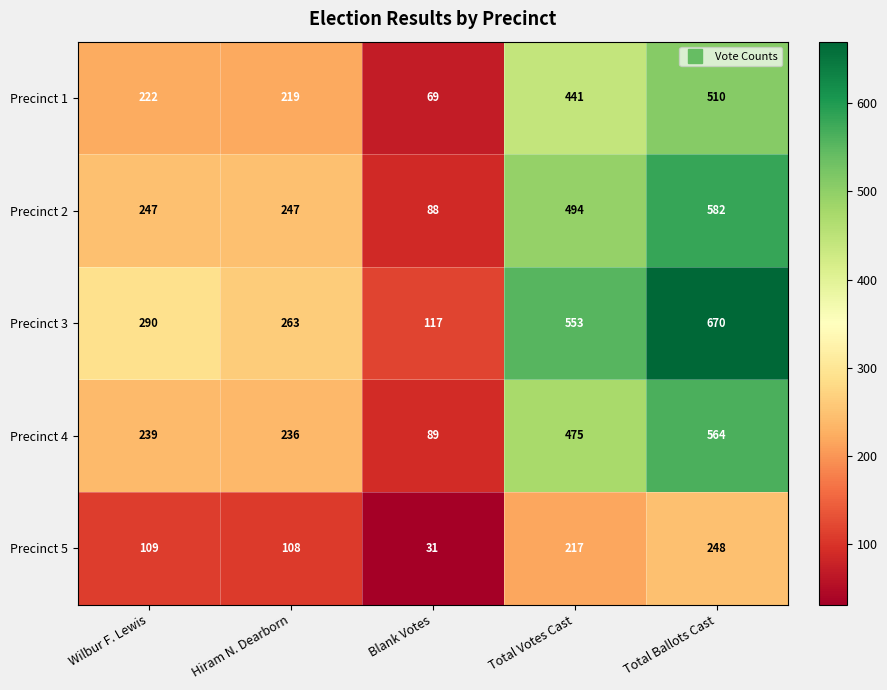

What value does the Precinct 4 series have at Total Votes Cast, to the nearest 5?

475